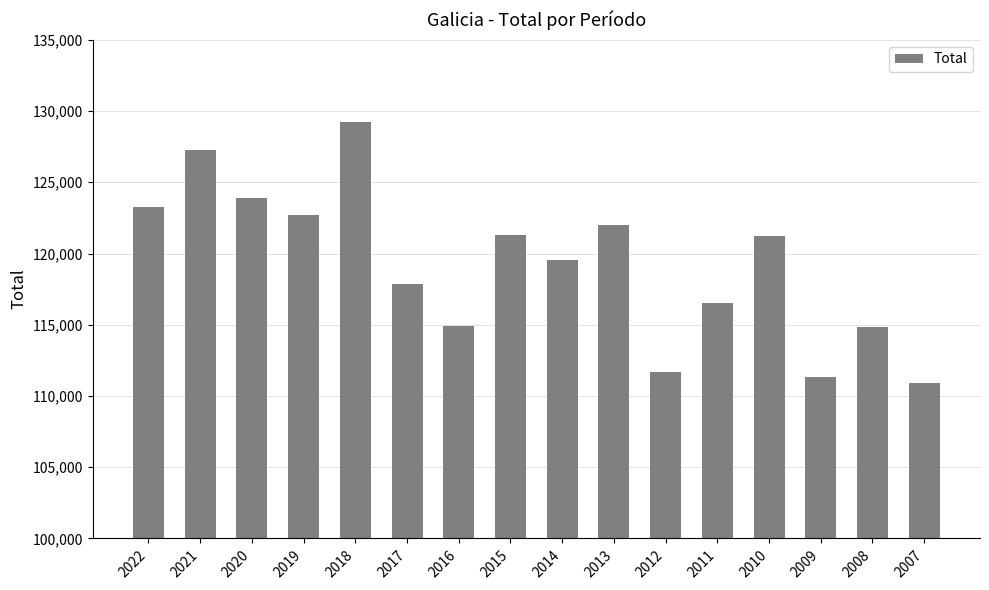

What is the change in value from 2022 to 2019?

-527